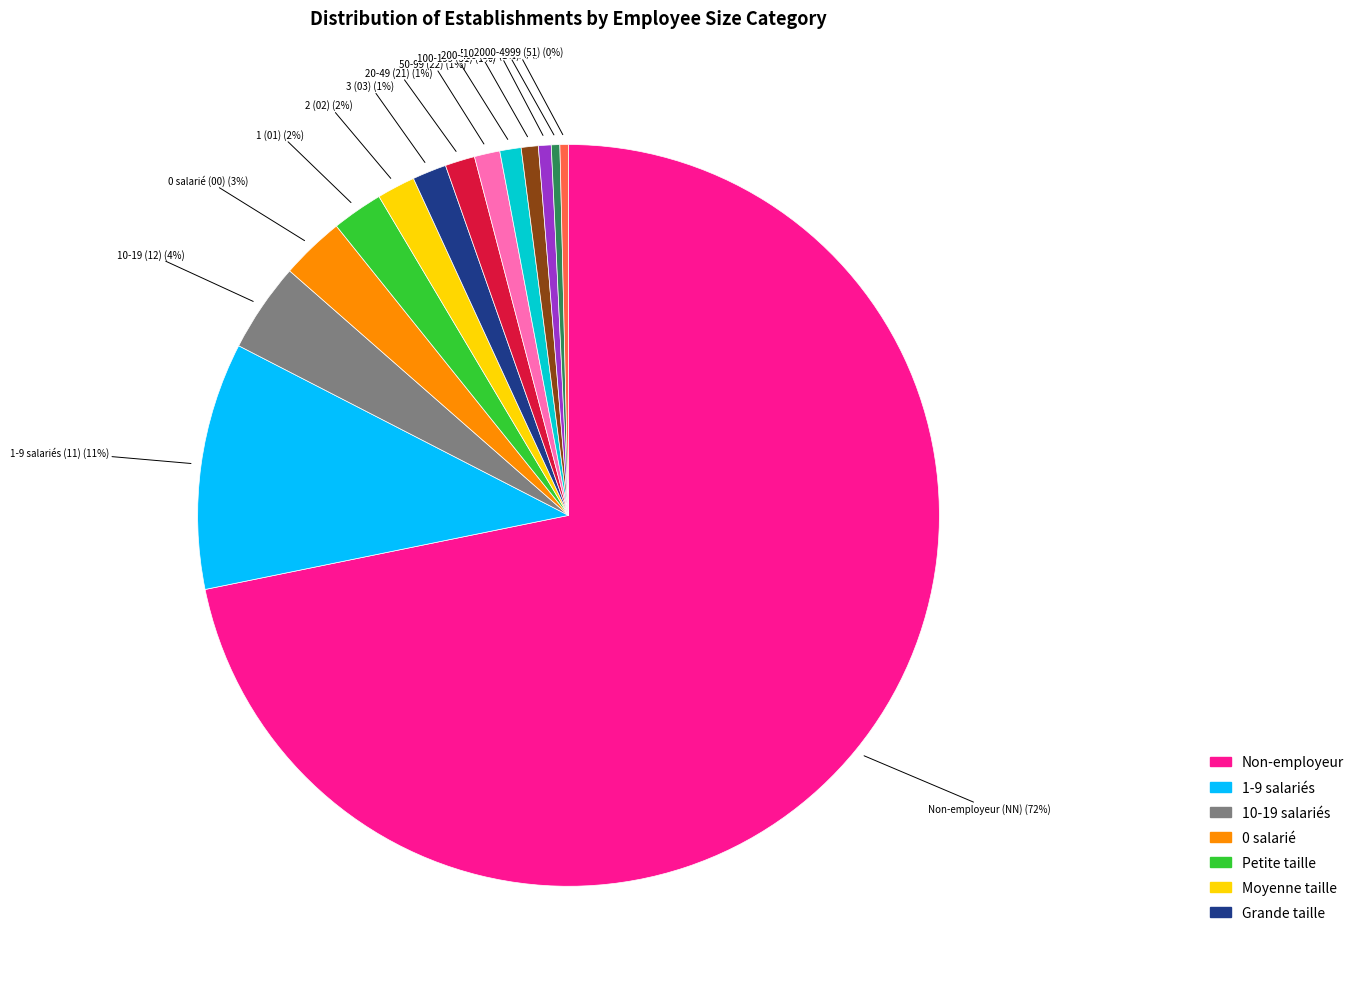

Does any single category account for the majority?

Yes